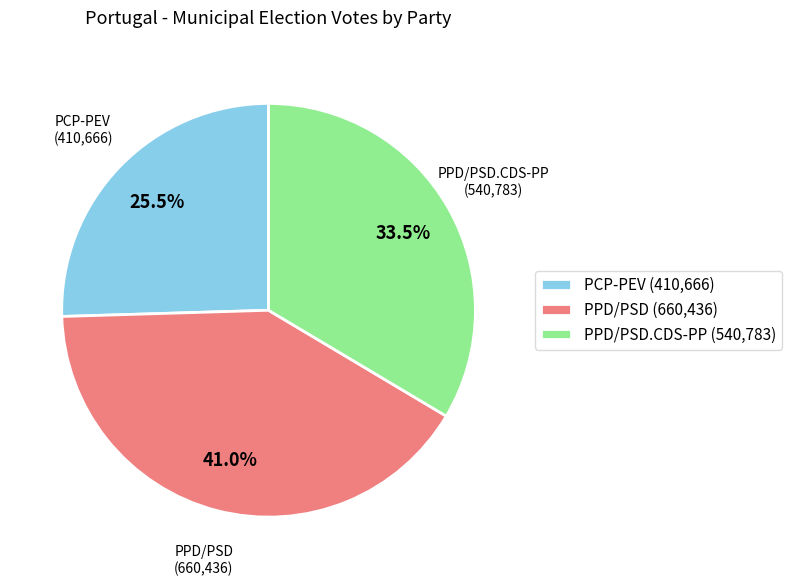

Which has a higher value, PPD/PSD (660,436) or PCP-PEV (410,666)?

PPD/PSD (660,436)